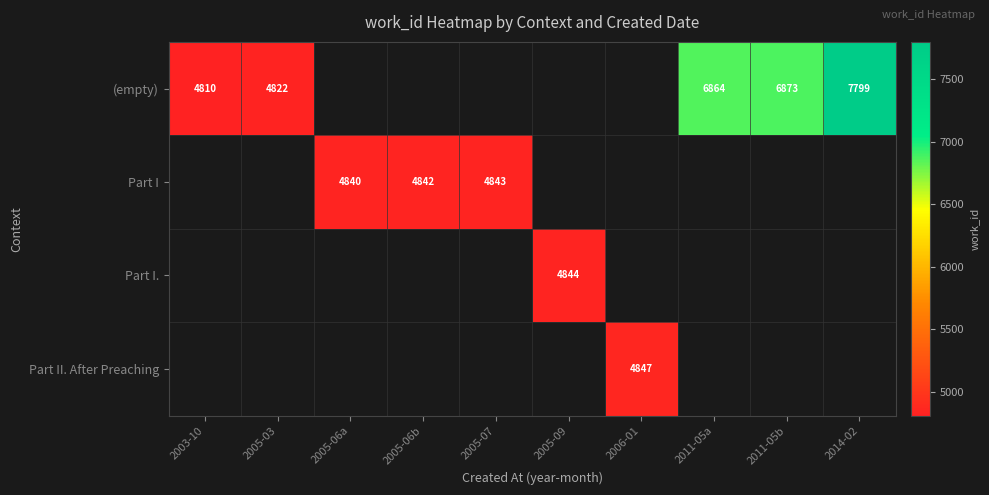

Is it true that (empty) equals 3358 at 2005-03?

False